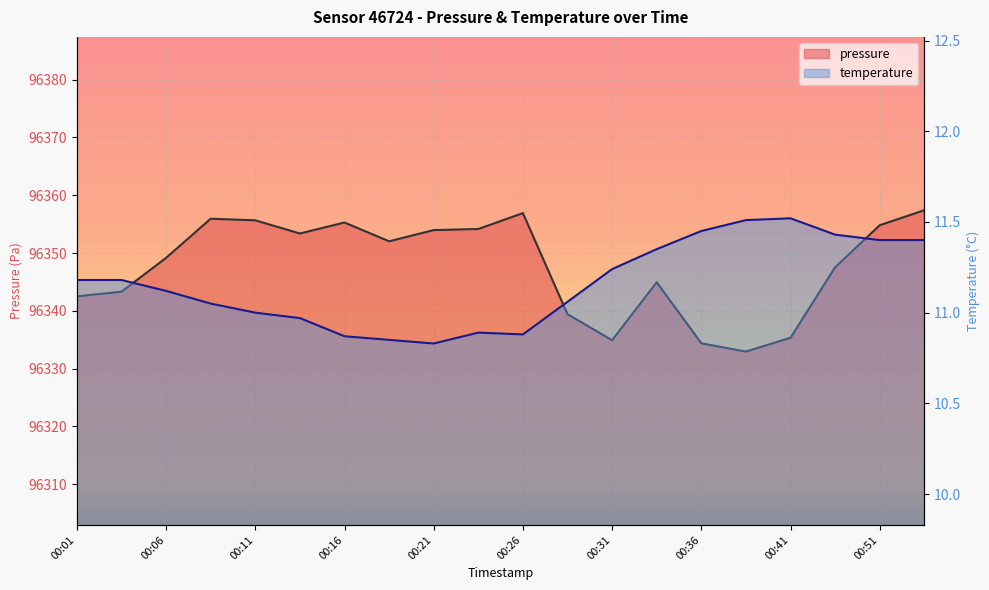

True or false: pressure and temperature intersect in this chart.

False